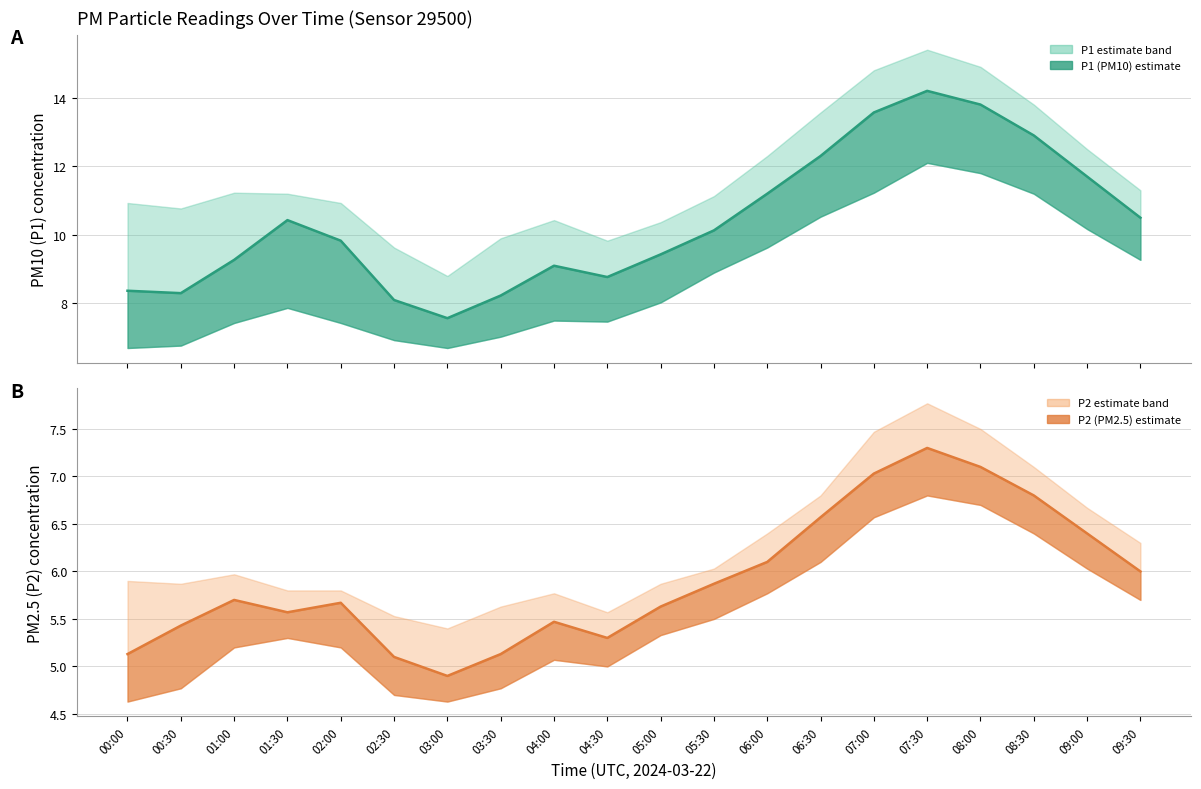

What position from the left is 00:00?

1